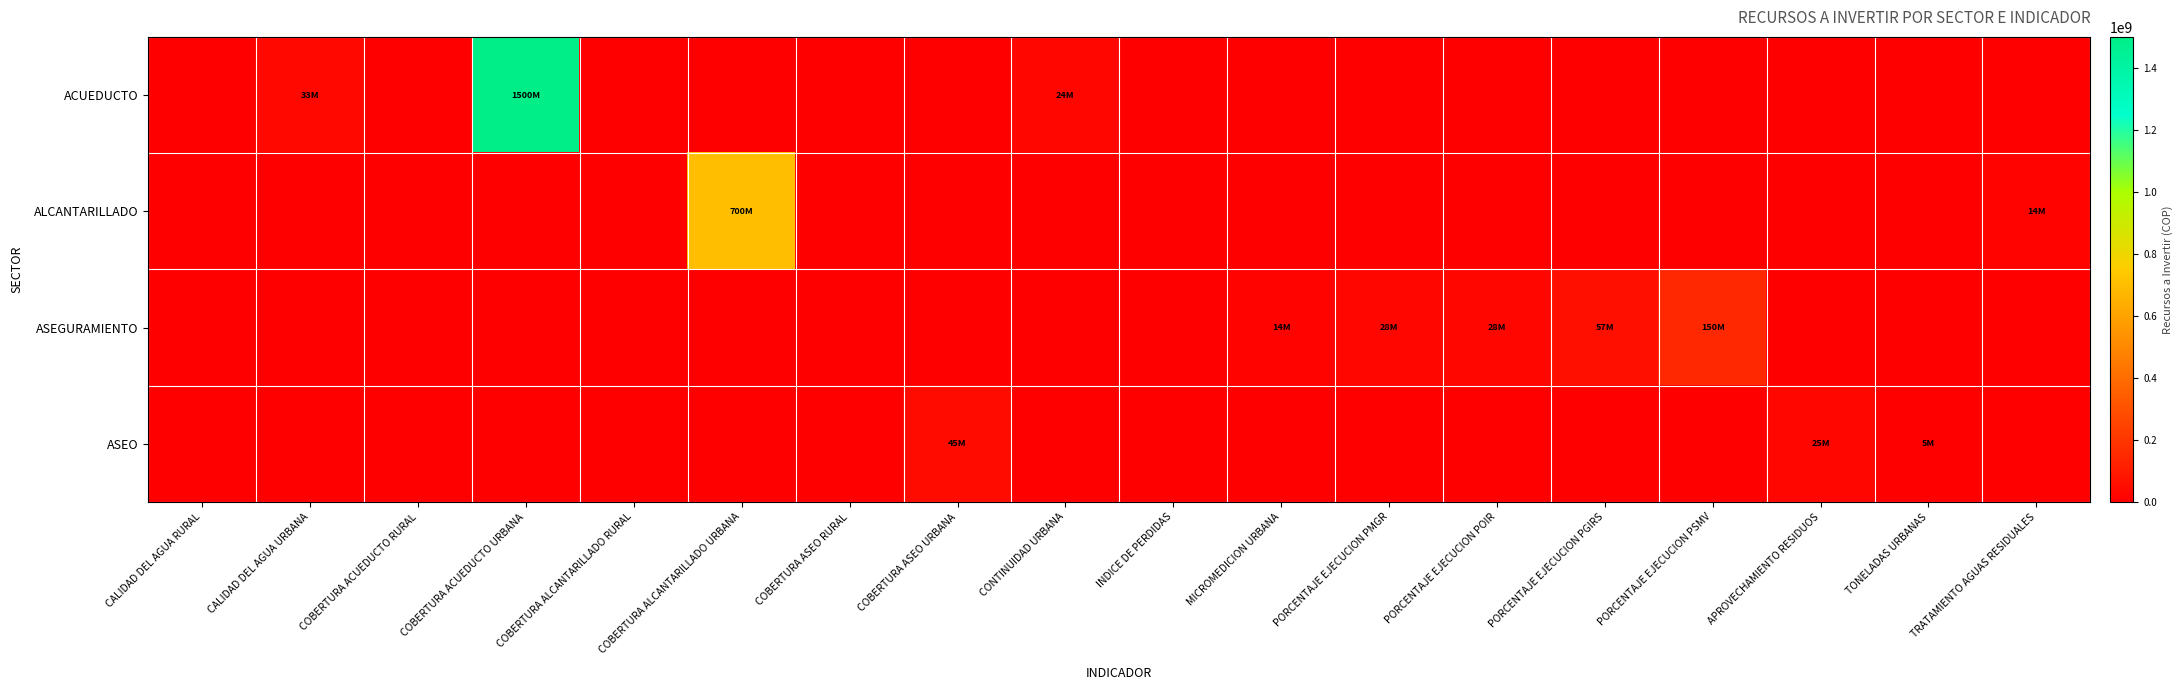

At how many categories does at least one series exceed 442879704?

2